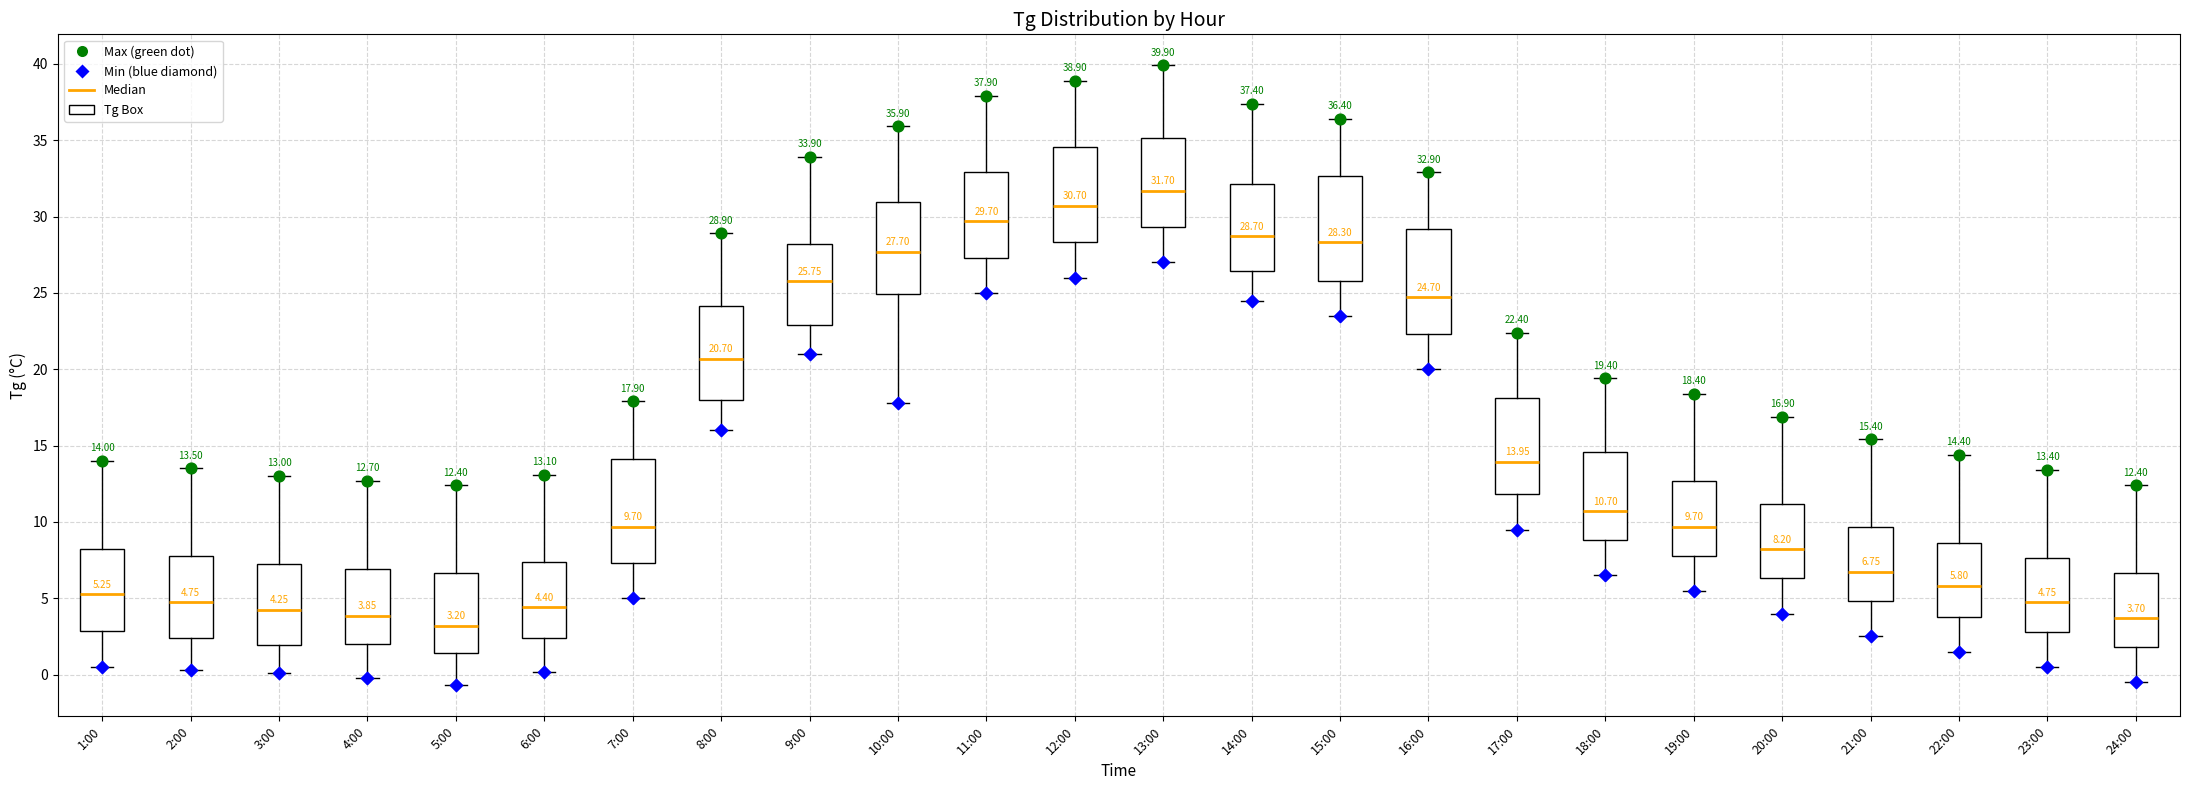

Which box has the highest median line?

13:00